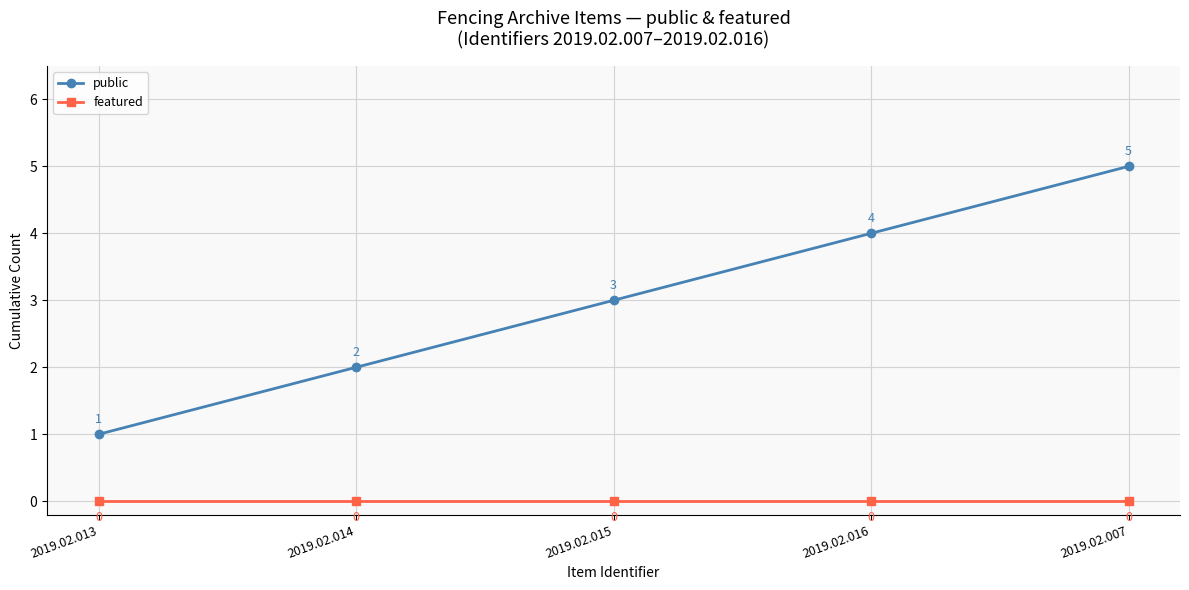

Reading left to right, list all the values displayed in this chart.

public: 1	2	3	4	5
featured: 0	0	0	0	0